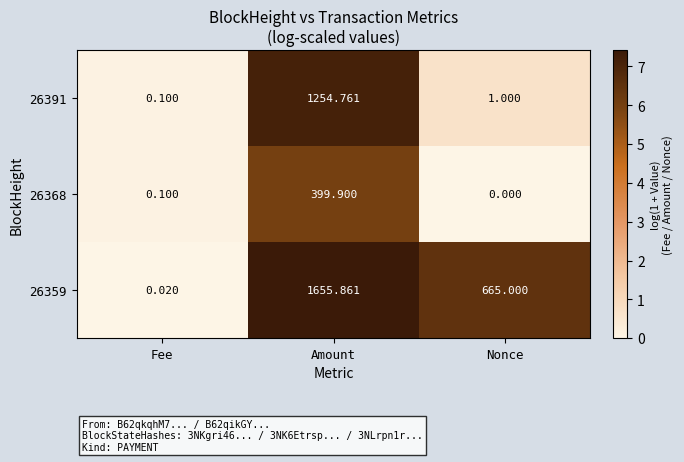

What is the difference between the highest and lowest values at Fee?

0.1